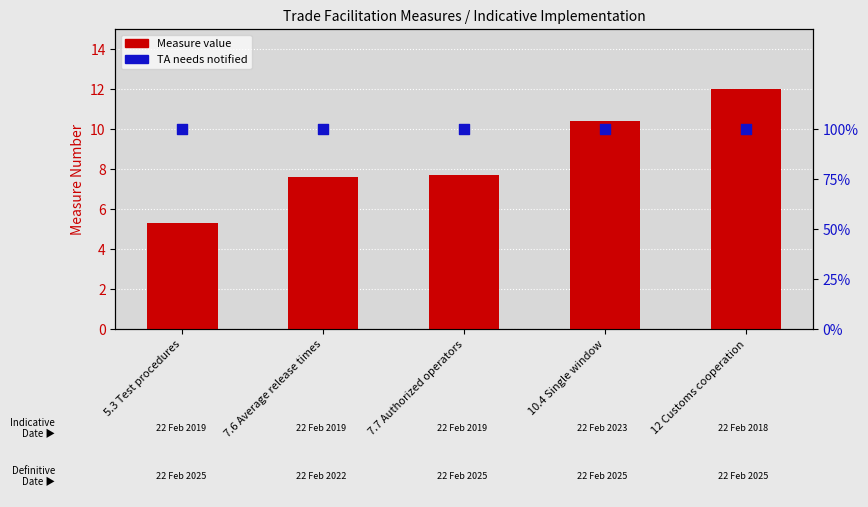

At how many categories does at least one series exceed 10?

2